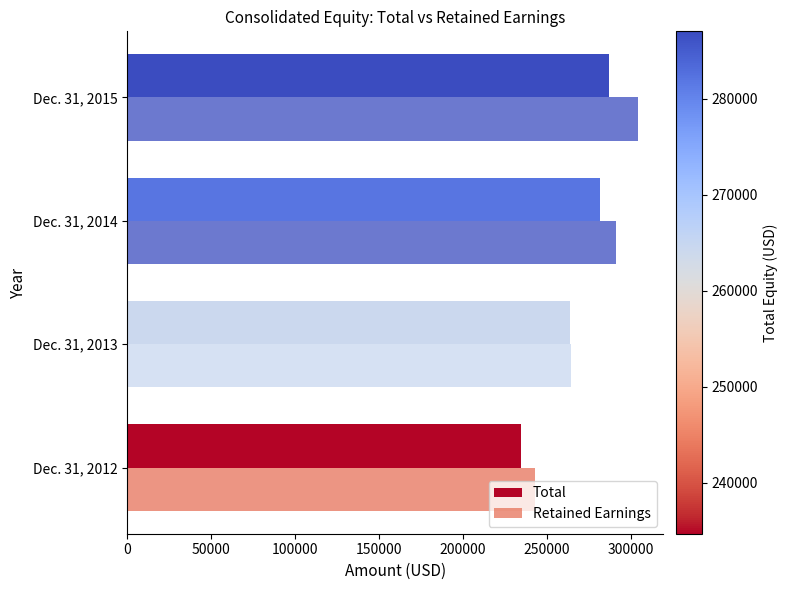

Rank the series by their maximum value, from highest to lowest.

Retained Earnings, Total